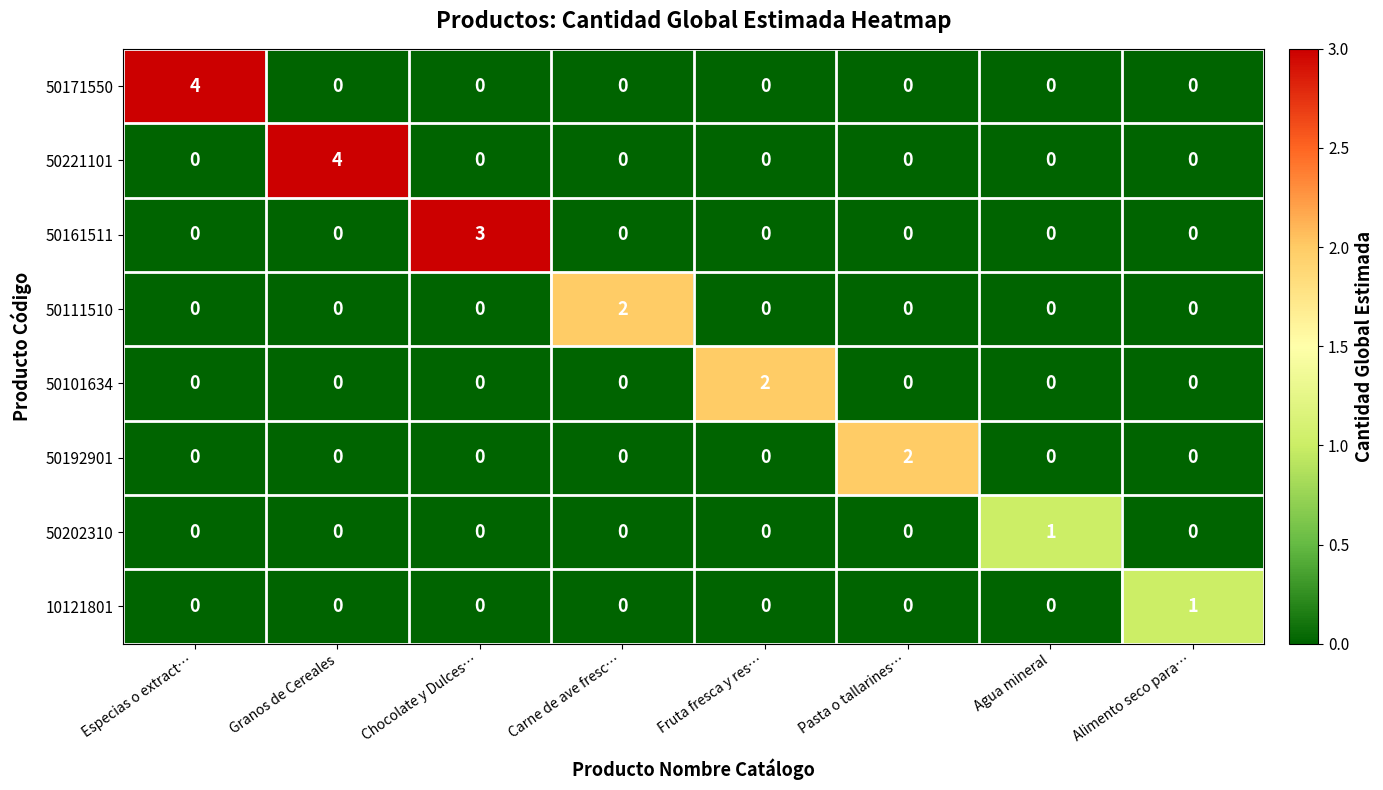

True or false: 50171550 has a value of -2 at Agua mineral.

False